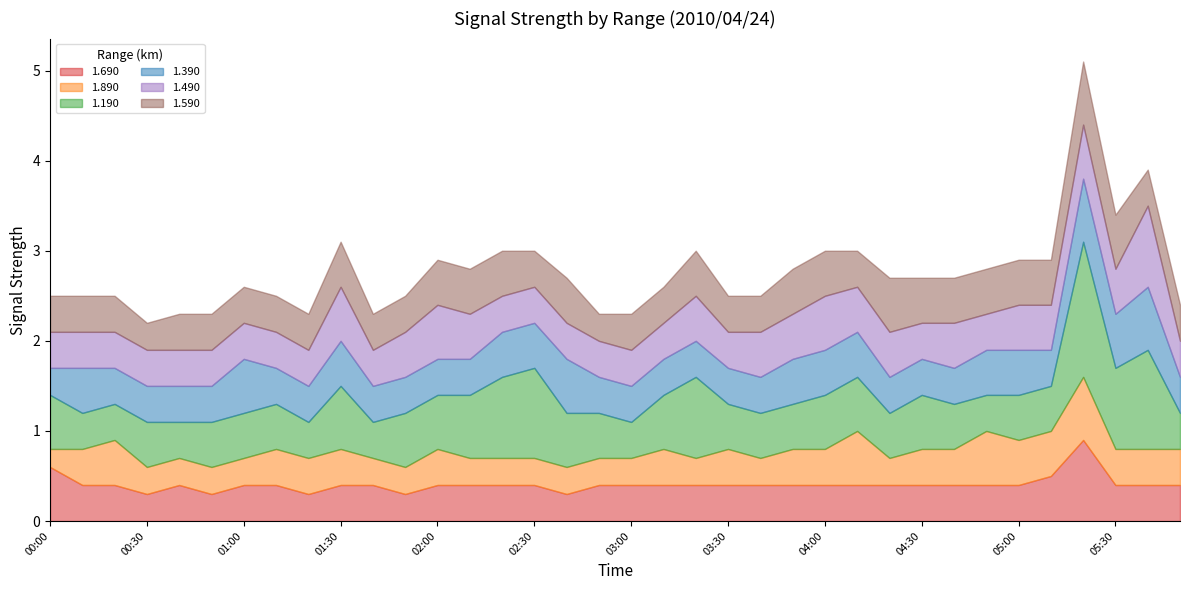

What is the smallest value displayed?

0.2